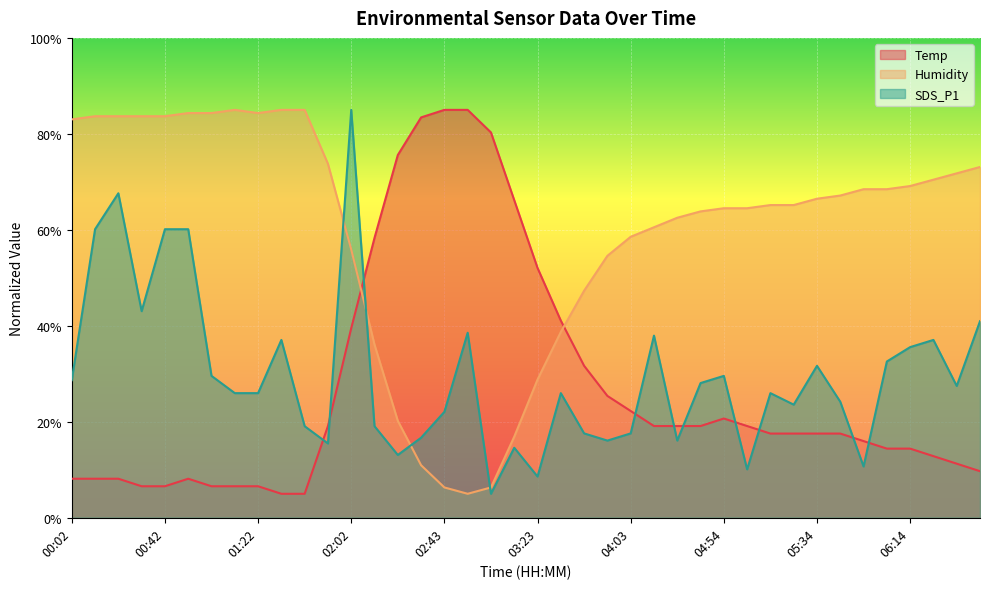

How many values in the Humidity series exceed 66?

20